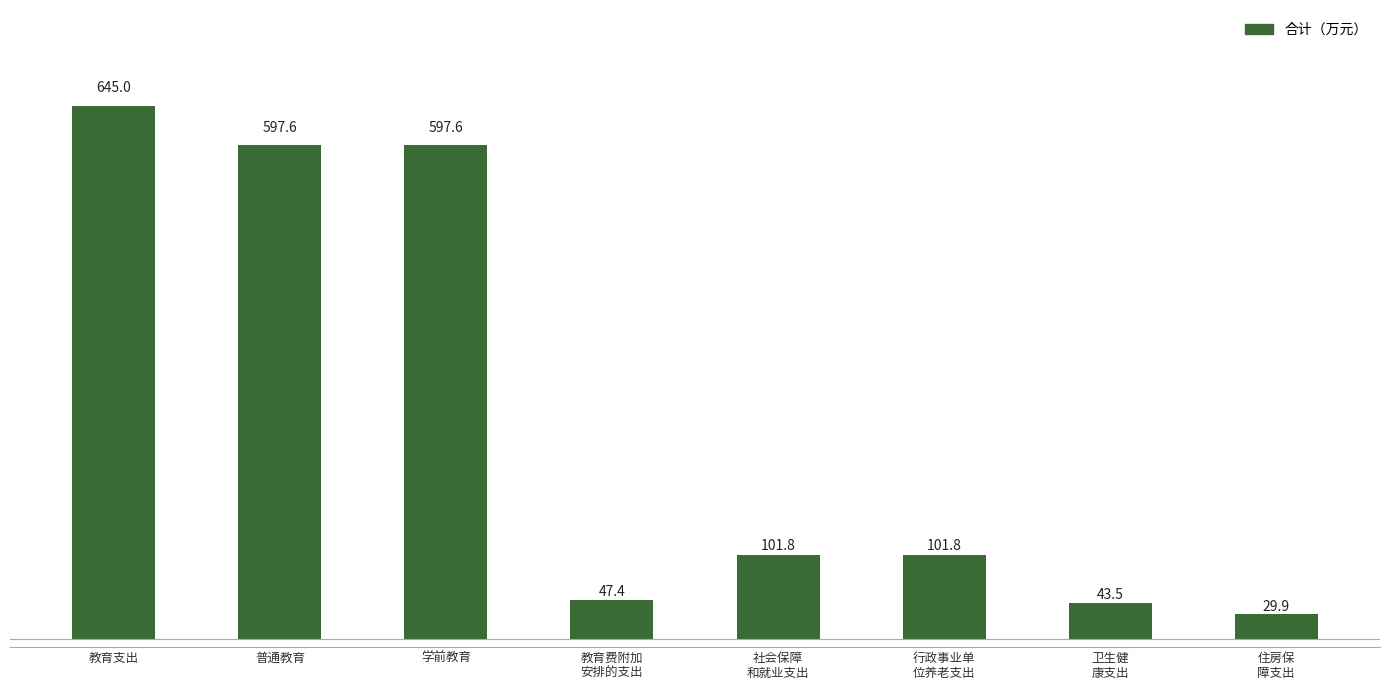

What is the change in value from 教育费附加
安排的支出 to 卫生健
康支出?

-3.8